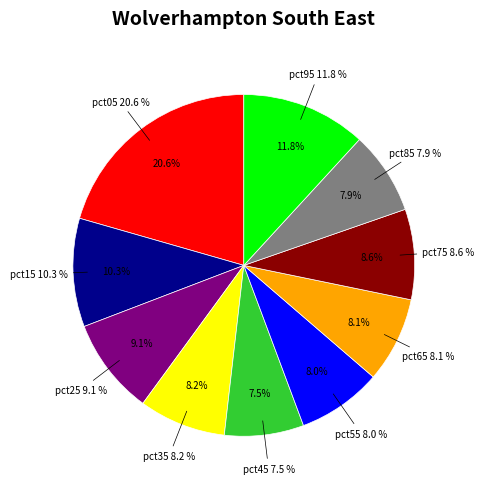

Combined, what portion of the pie is pct75 and pct85?

16.4%